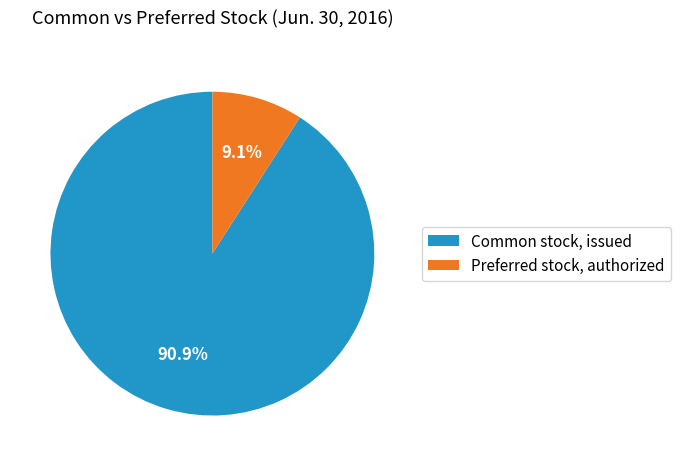

How many segments does this pie chart have?

2